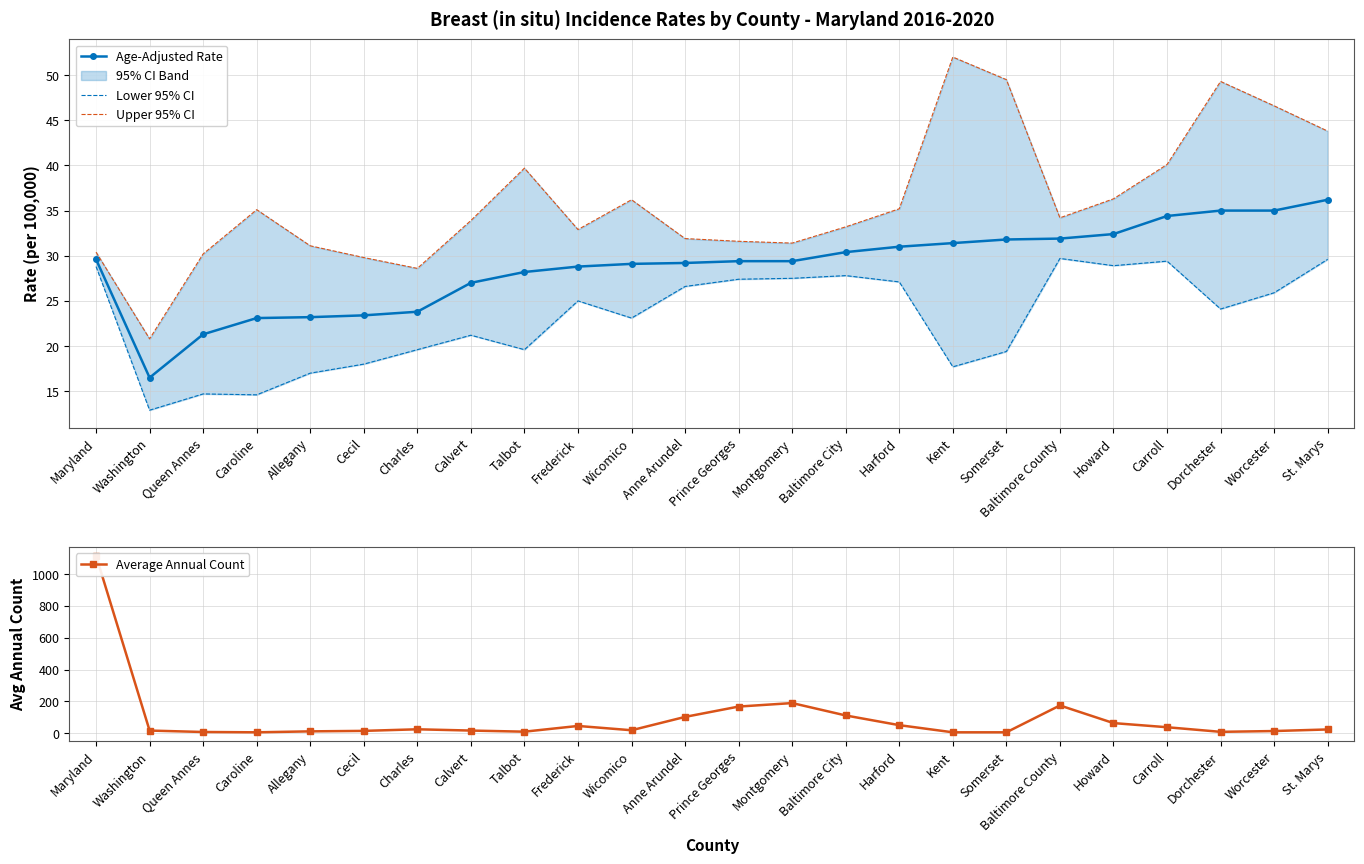

What position from the right is Maryland?

24